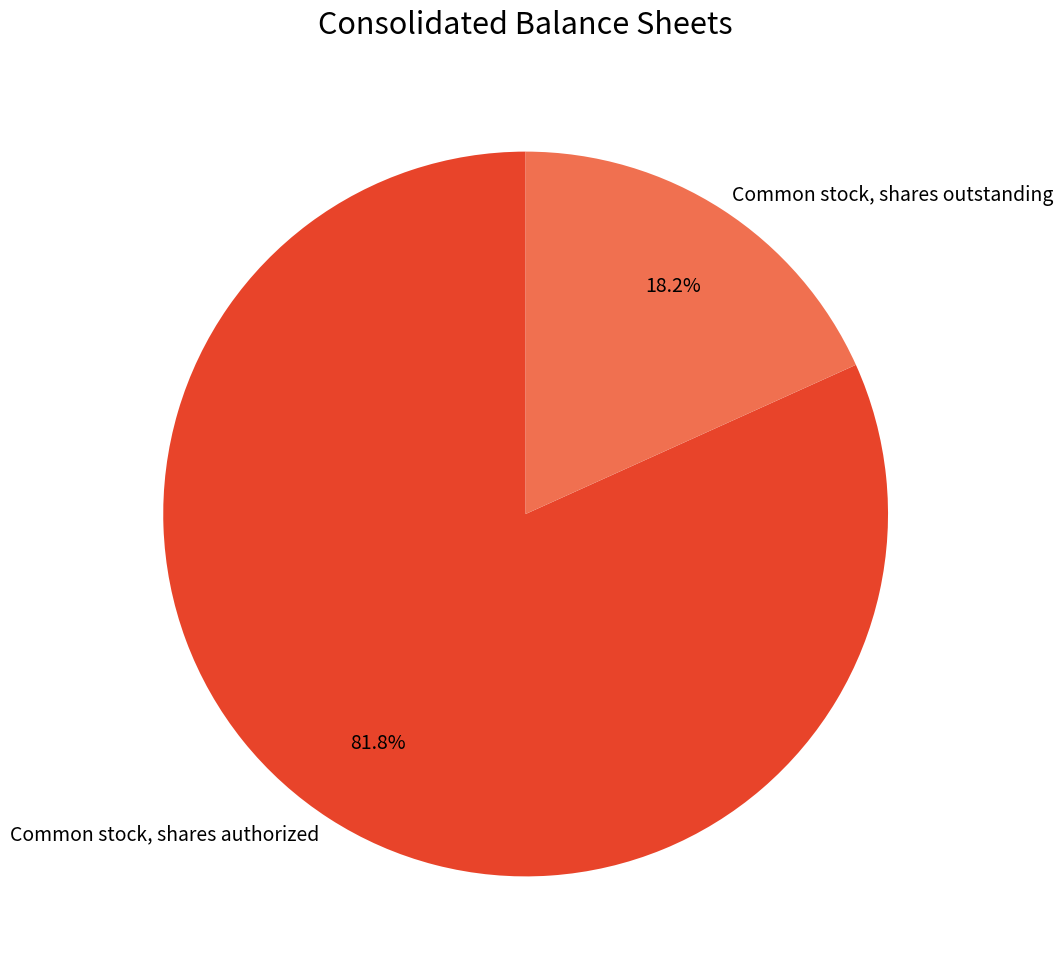

What is the majority slice?

Common stock, shares authorized